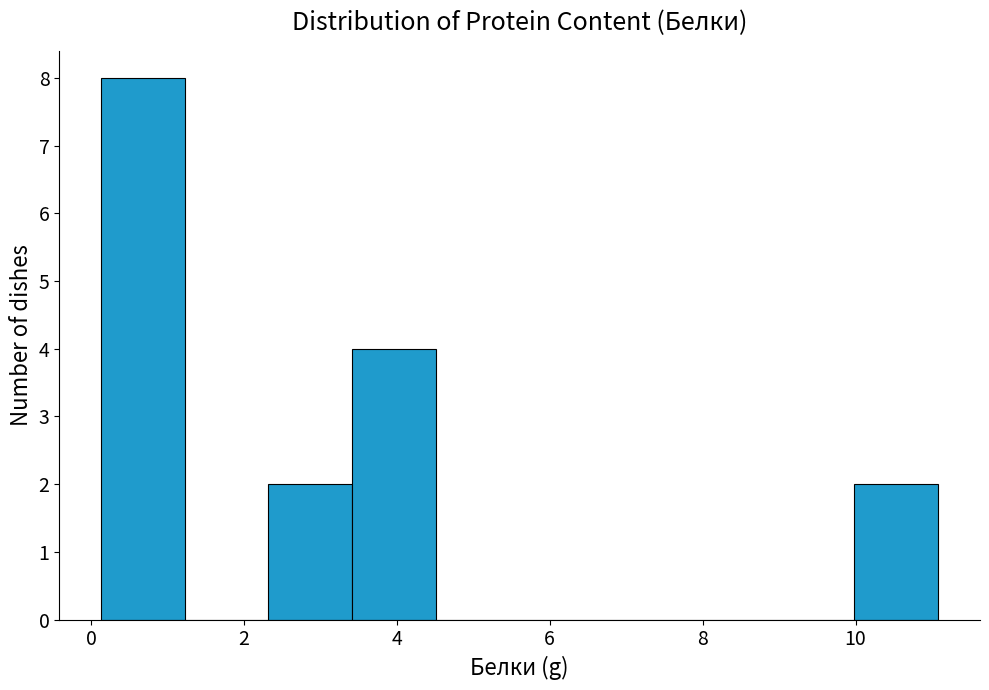

What is the height of the bar covering 3.4 to 4.6 on the x-axis? Neither the bar edges nor the heights are printed on the chart, so give them approximately, as read against the axes.

4